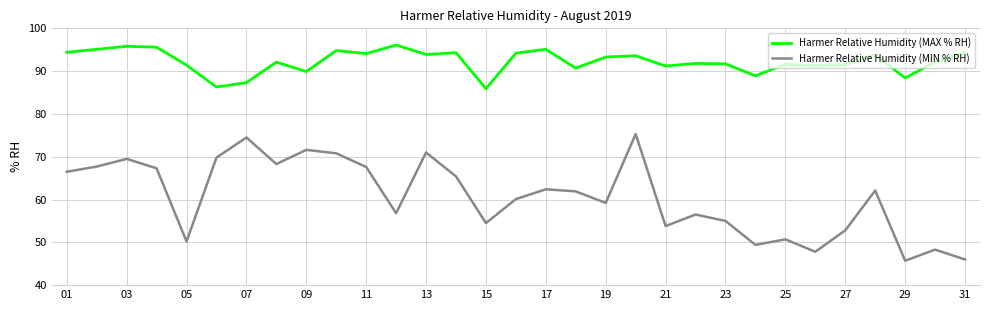

Which series has the largest total across all categories?

Harmer Relative Humidity (MAX % RH)